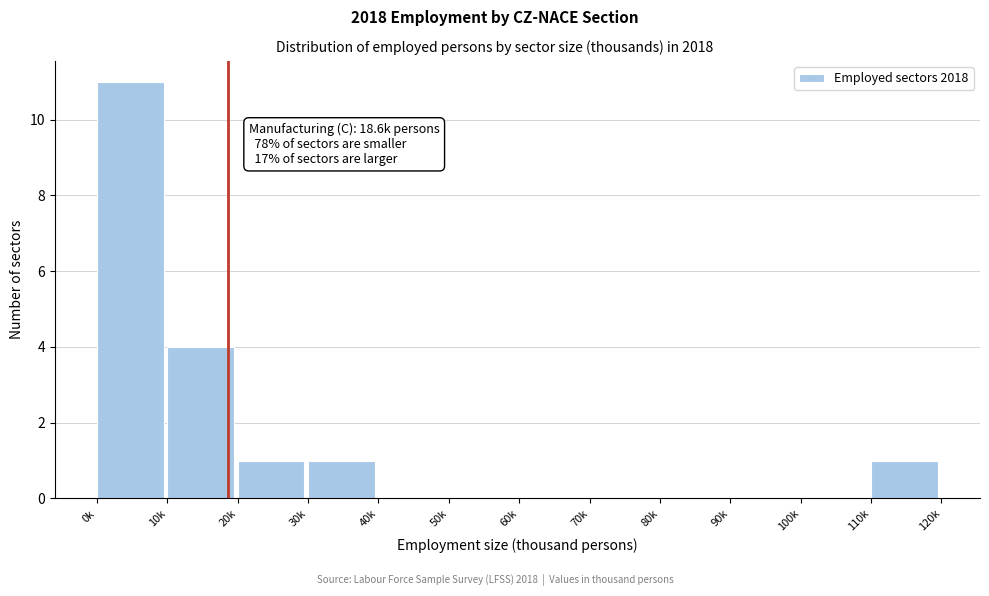

Reading left to right, extract all data points from this chart.

0k=11	10k=4	20k=1	30k=1	40k=0	50k=0	60k=0	70k=0	80k=0	90k=0	100k=0	110k=1